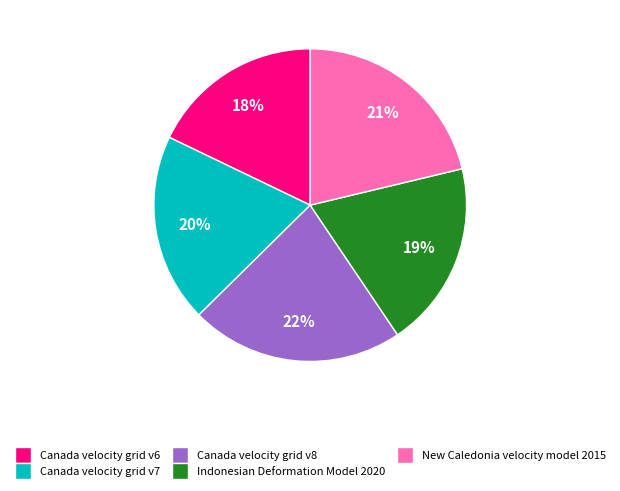

To the nearest percent, what percentage of the pie is Indonesian Deformation Model 2020?

19%